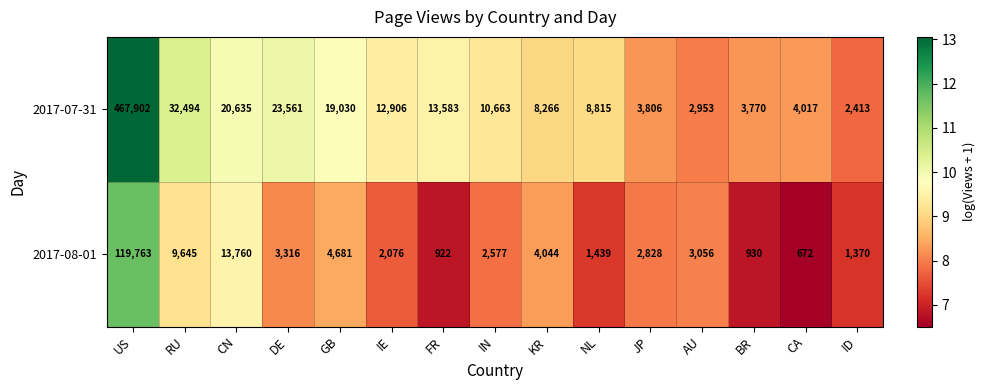

What is the sum of the 2017-08-01 values at DE and KR?

7360